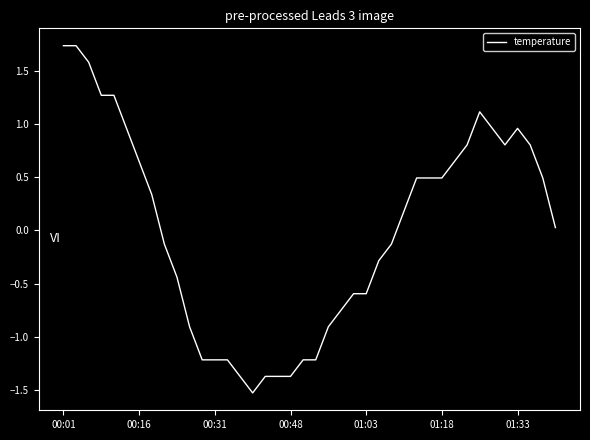

Count the number of values greater than 0.

21